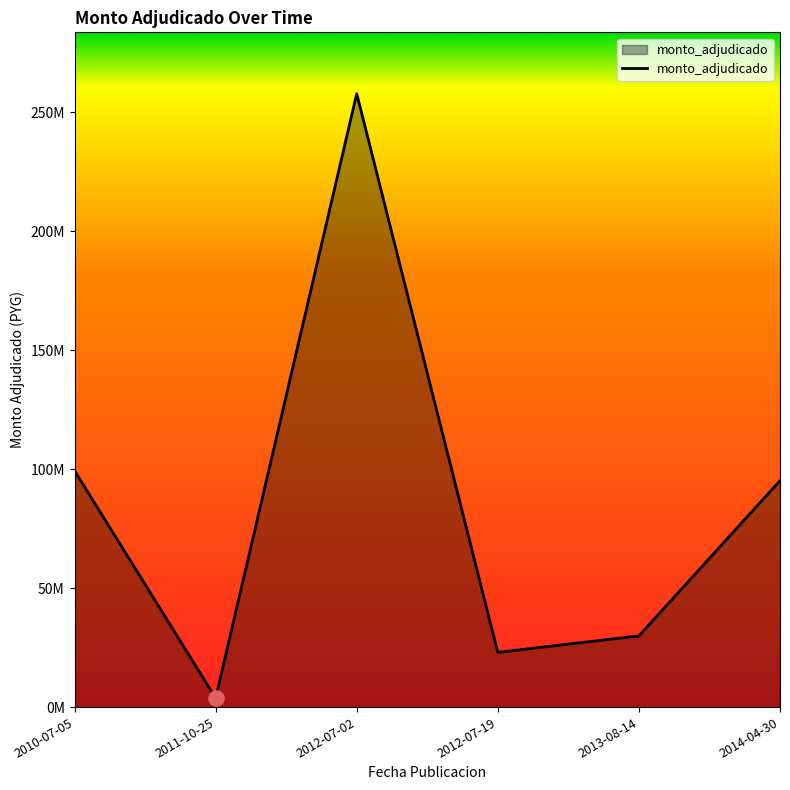

What is the change in value from 2010-07-05 to 2012-07-02?

+158417300